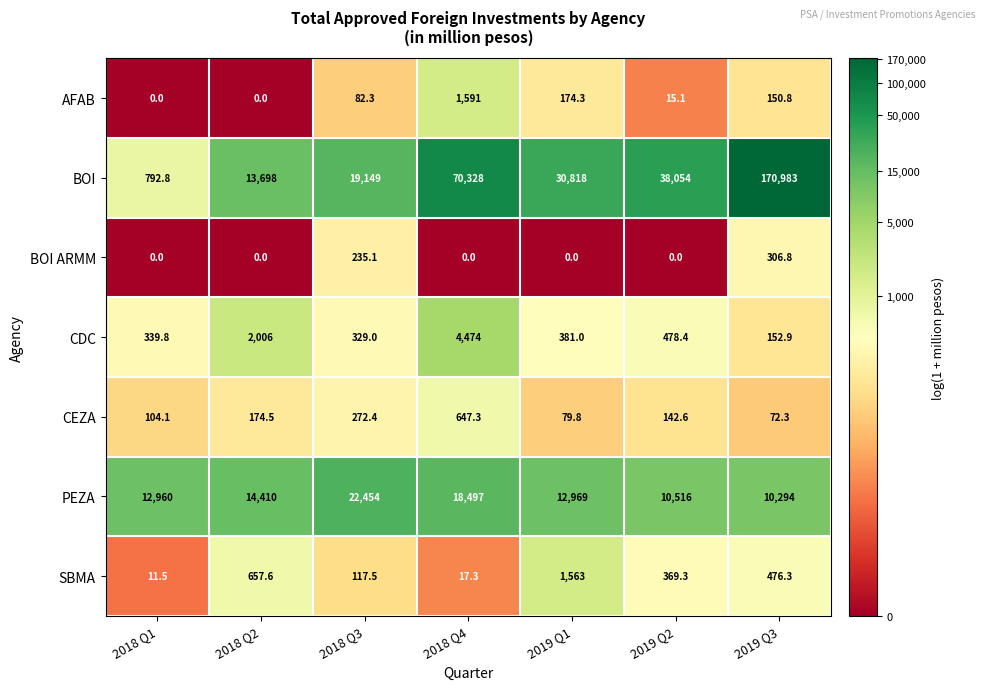

What is the difference between the highest and lowest values at 2018 Q3?

22371.7